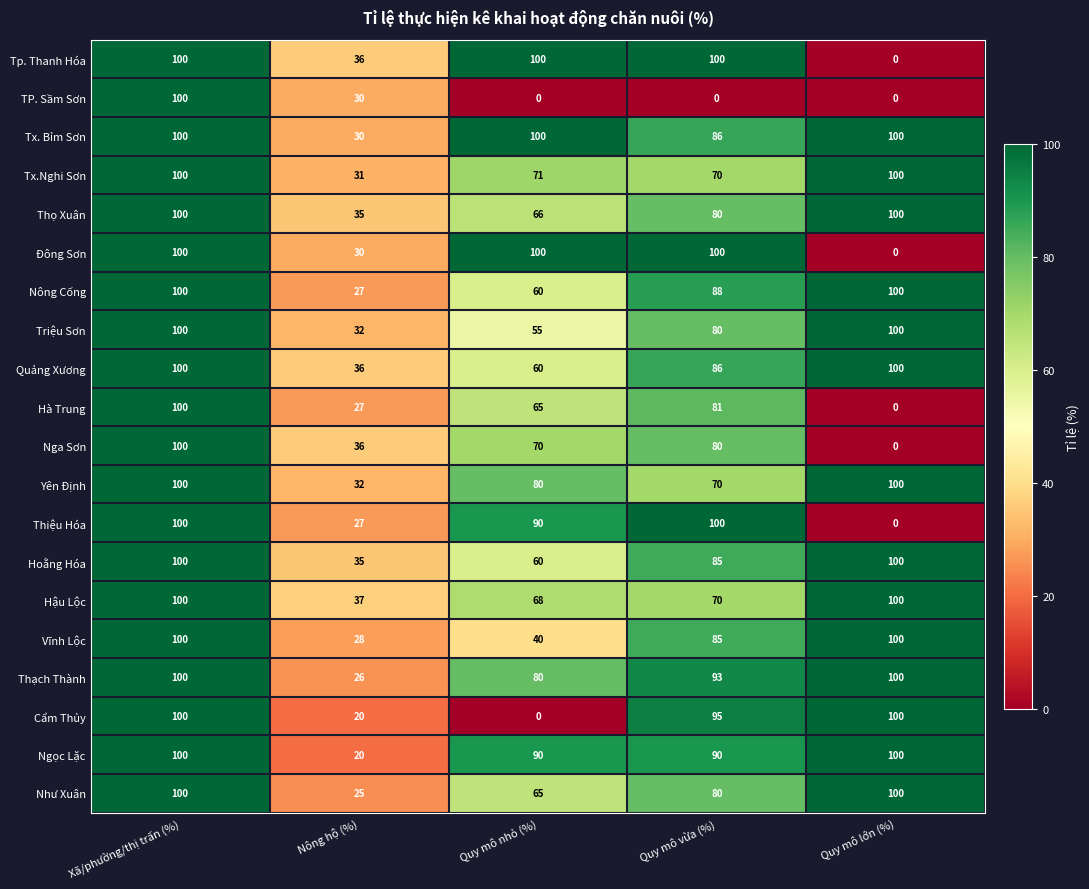

What is the difference between the second highest and minimum values in the Nông Cống series?

73